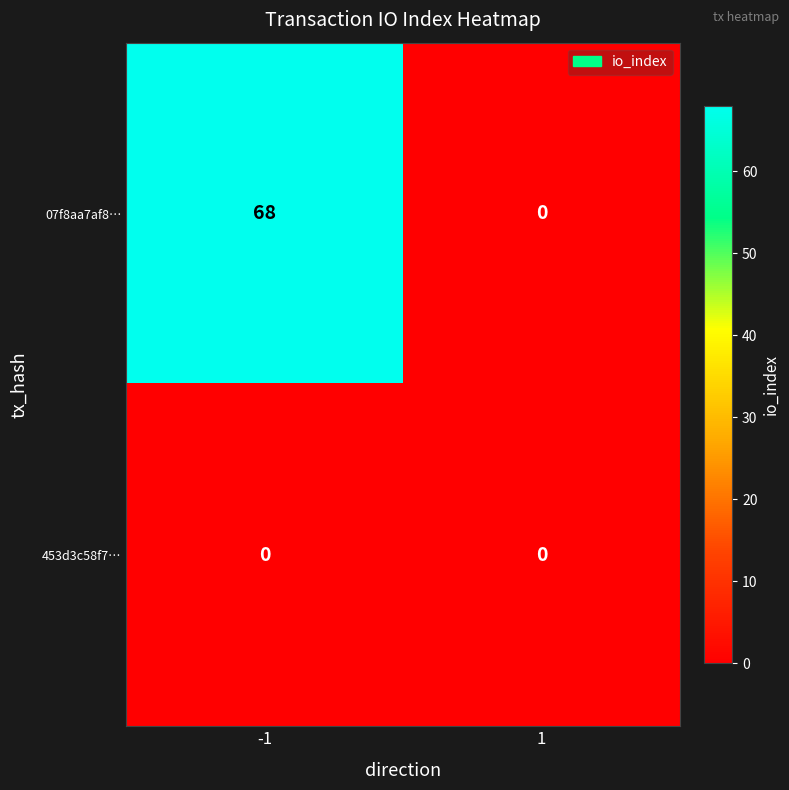

Reading left to right, extract all data points from this chart.

07f8aa7af8…: 68	0
453d3c58f7…: 0	0